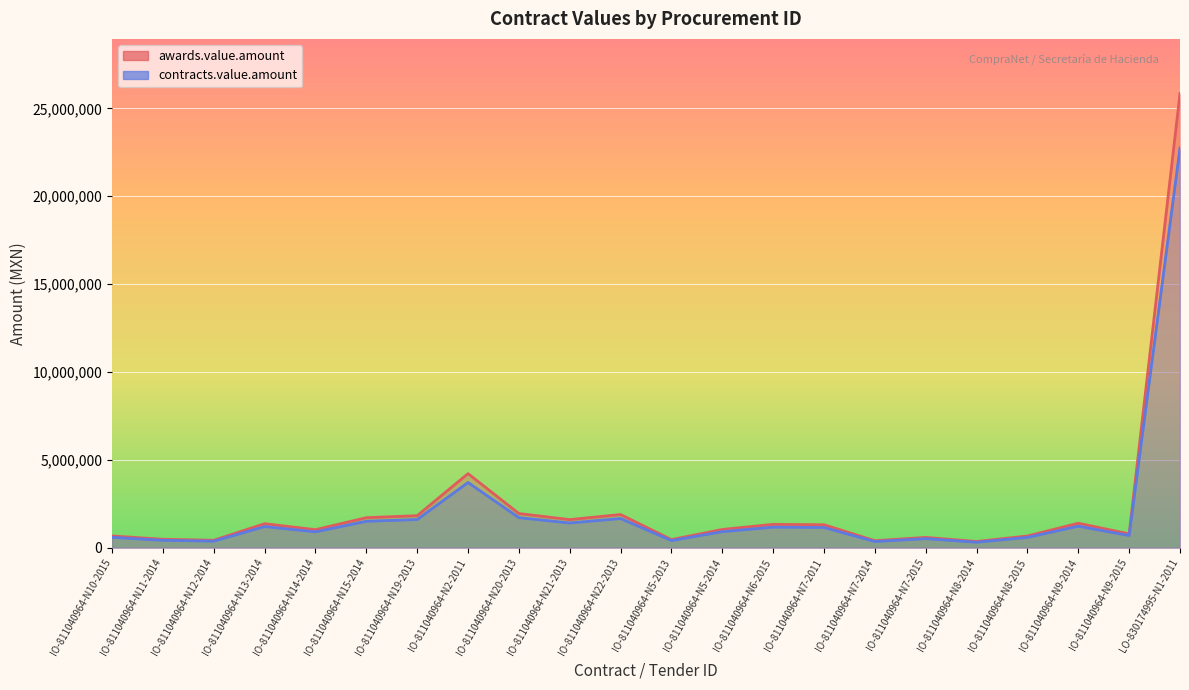

What is the highest value of the contracts.value.amount series?

22747017.3